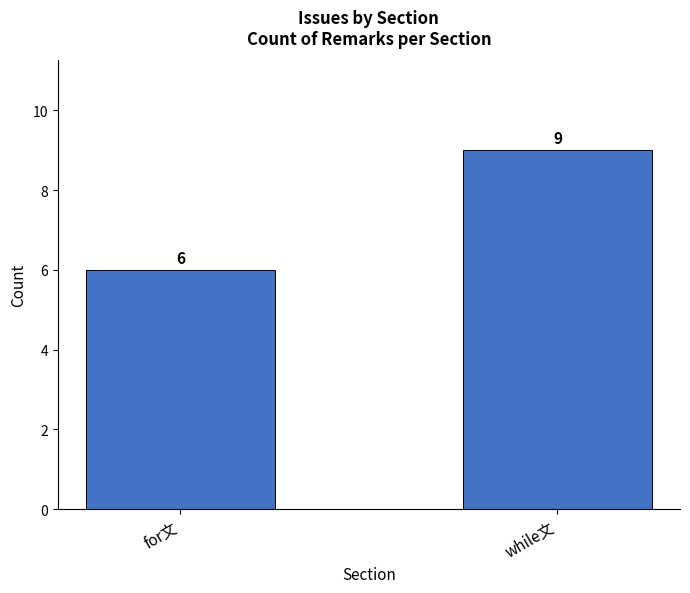

How many data points are less than 9?

1